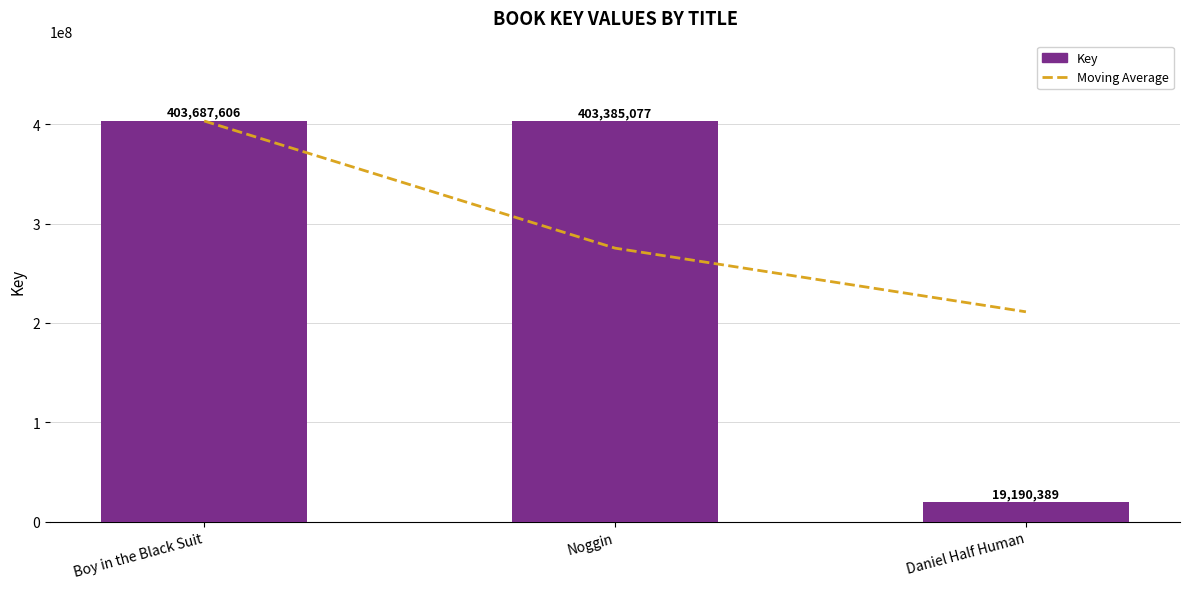

Reading left to right, list all the values displayed in this chart.

Moving Average: 403536341.5	275421024.0	211287733.0
Key: 403687606.0	403385077.0	19190389.0